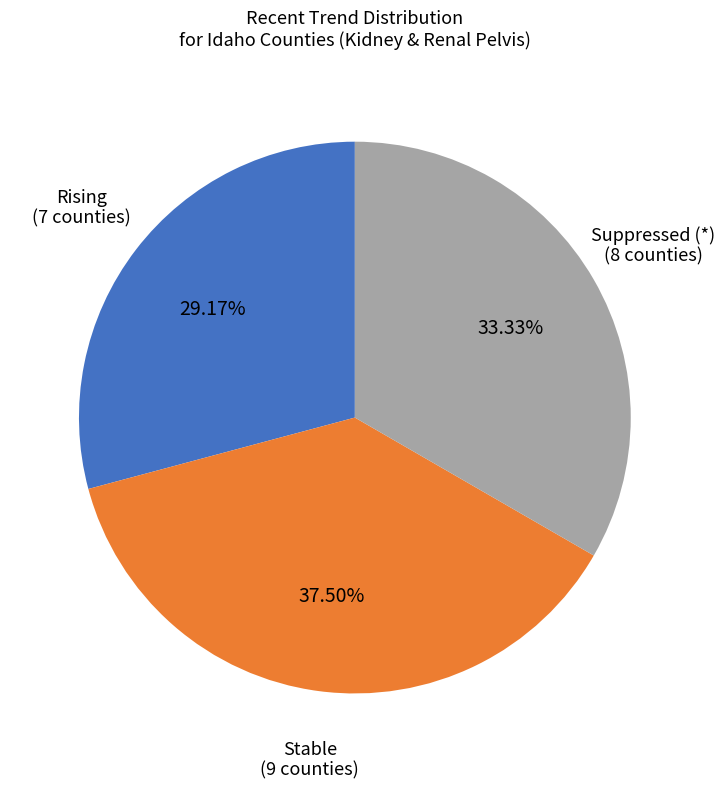

Is there any slice that represents more than half of the pie?

No